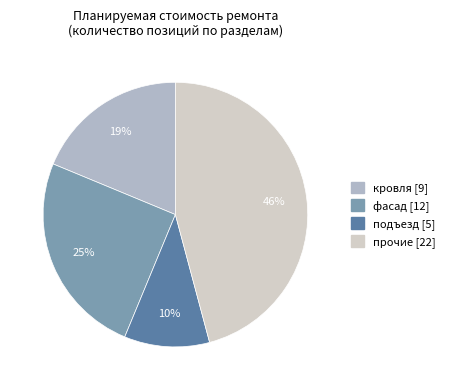

How many slices are in this pie chart?

4